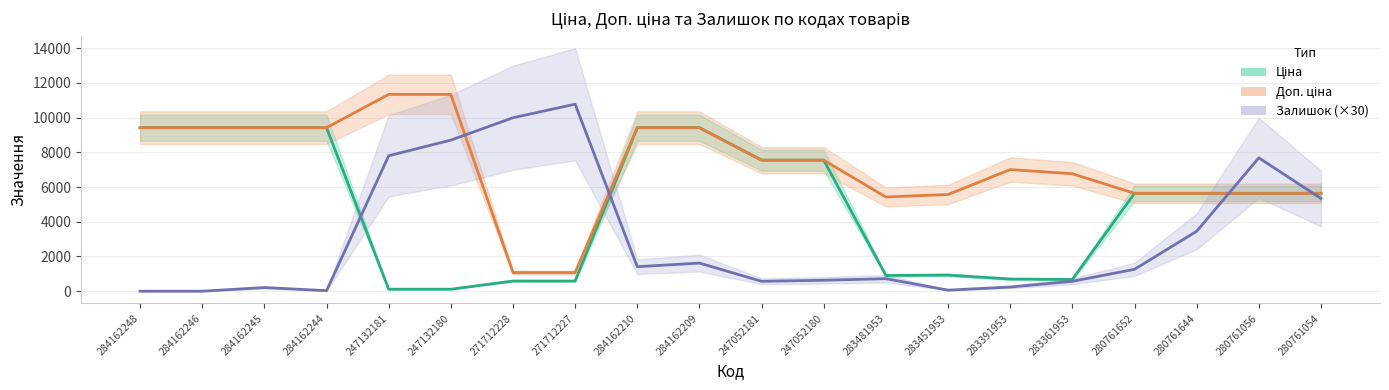

List the labels in order of Доп. ціна value, largest first.

247132181, 247132180, 284162248, 284162246, 284162245, 284162244, 284162210, 284162209, 247052181, 247052180, 283391953, 283361953, 280761652, 280761644, 280761056, 280761054, 283451953, 283481953, 271712228, 271712227